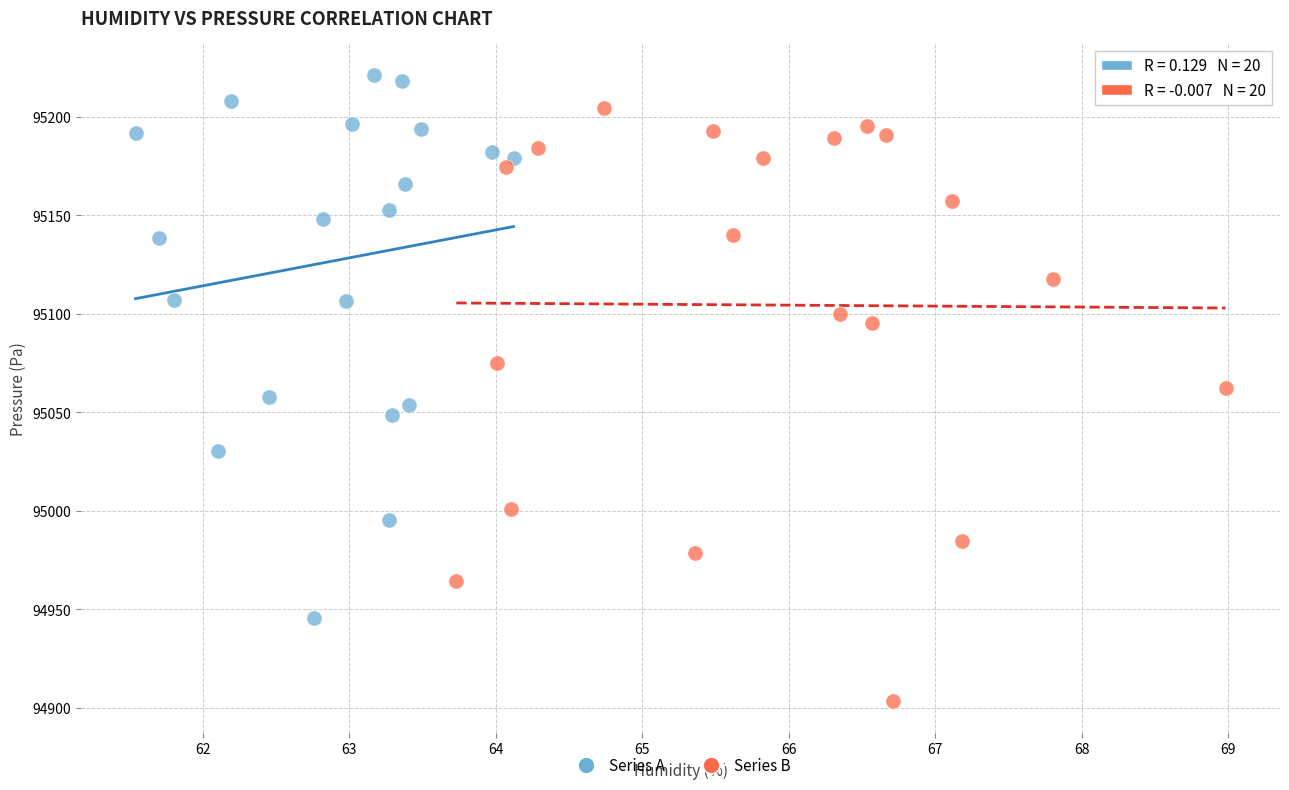

Which series has the largest Y range (max minus min)?

Series B